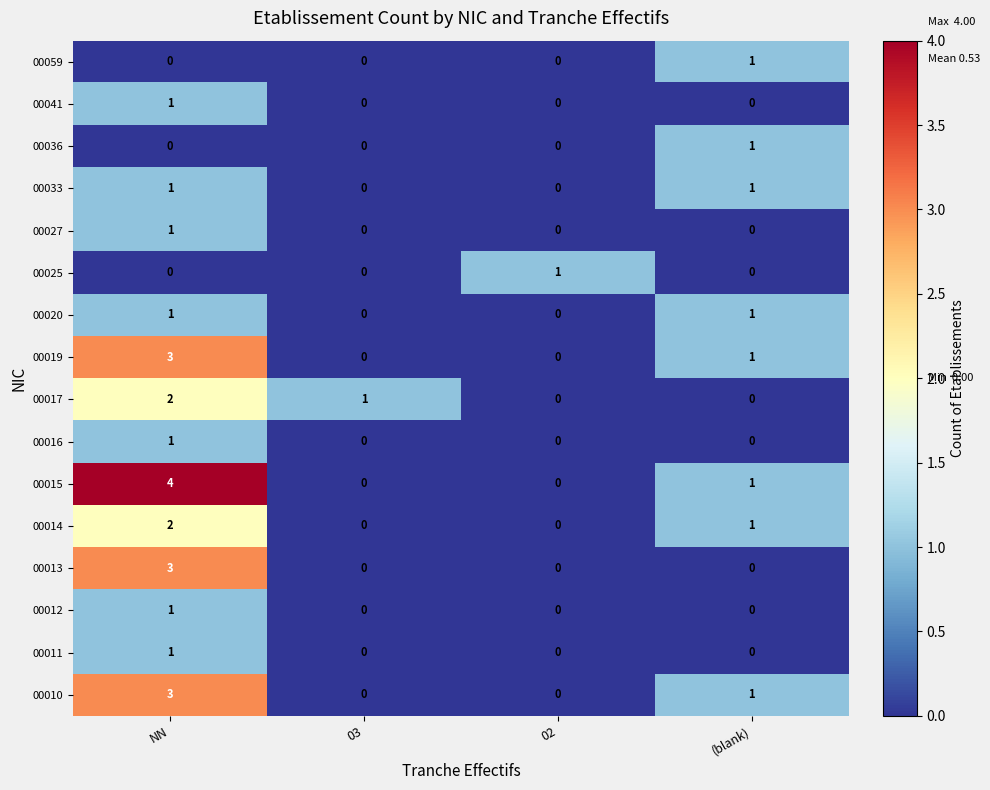

Which series has the largest total across all categories?

00015